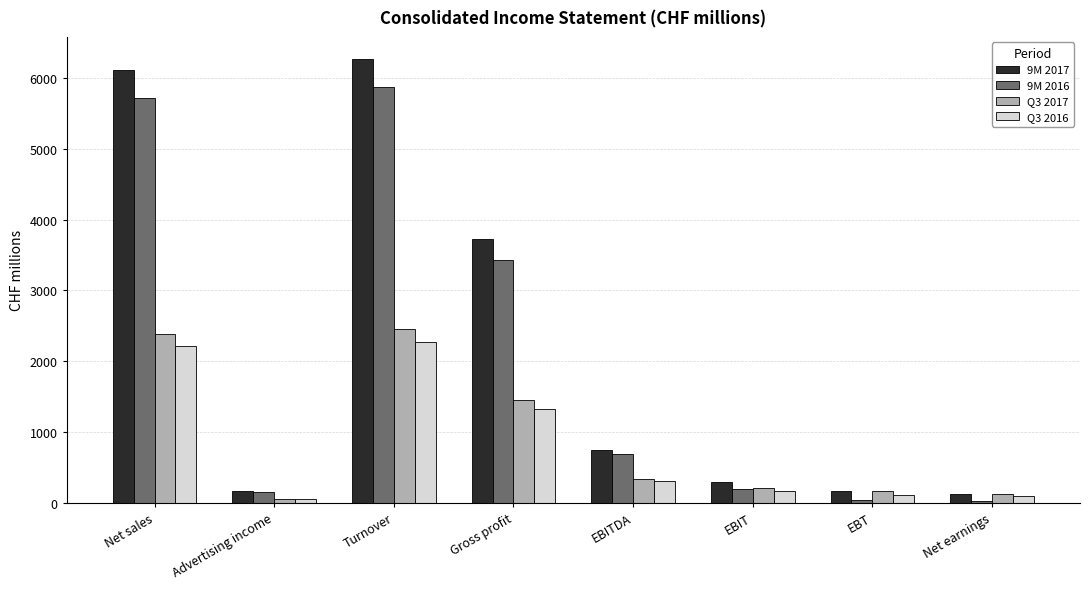

The value of Q3 2016 at Net sales is 2211.5. True or false?

True